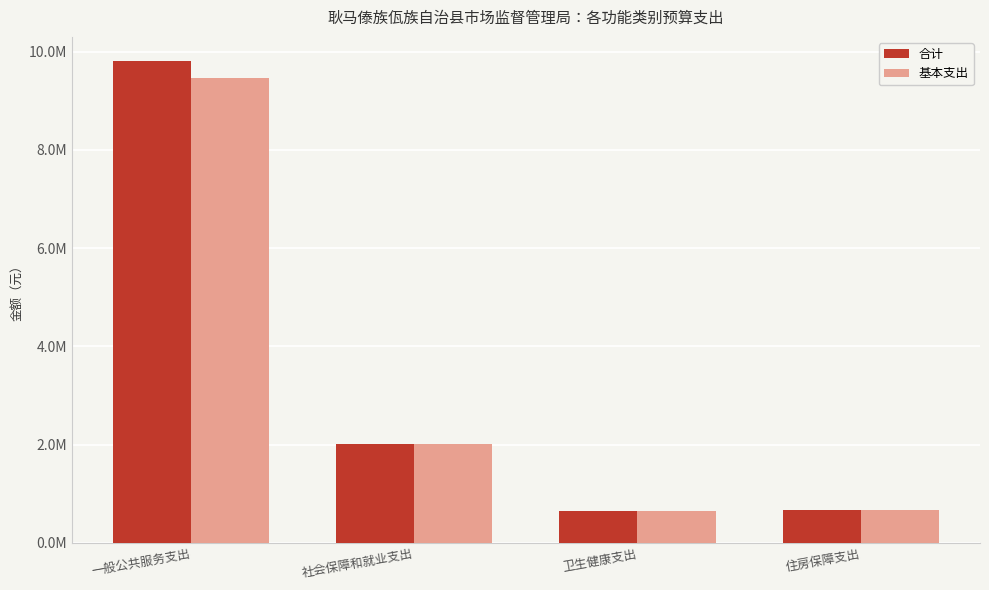

Does the chart contain stacked bars?

No